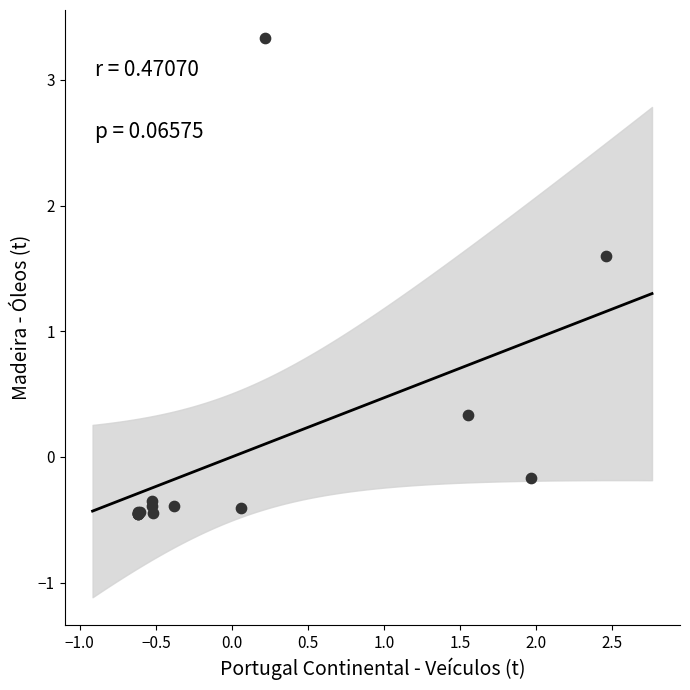

What Y value in the scatter plot is closest to 1?

1.6